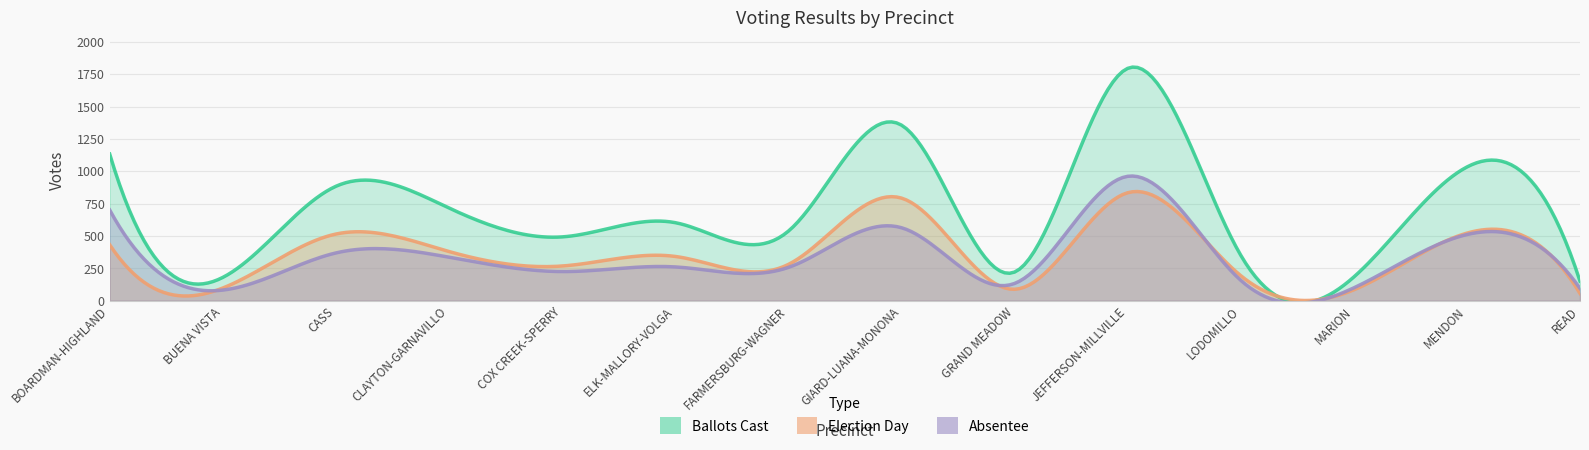

Reading right to left, transcribe all the data shown in this chart.

Election Day: 56	522	84	194	834	88	793	280	342	268	380	515	98	432
Absentee: 95	511	99	158	961	133	564	257	261	225	336	369	82	701
Ballots Cast: 151	1033	183	352	1795	221	1357	537	603	493	716	884	180	1133